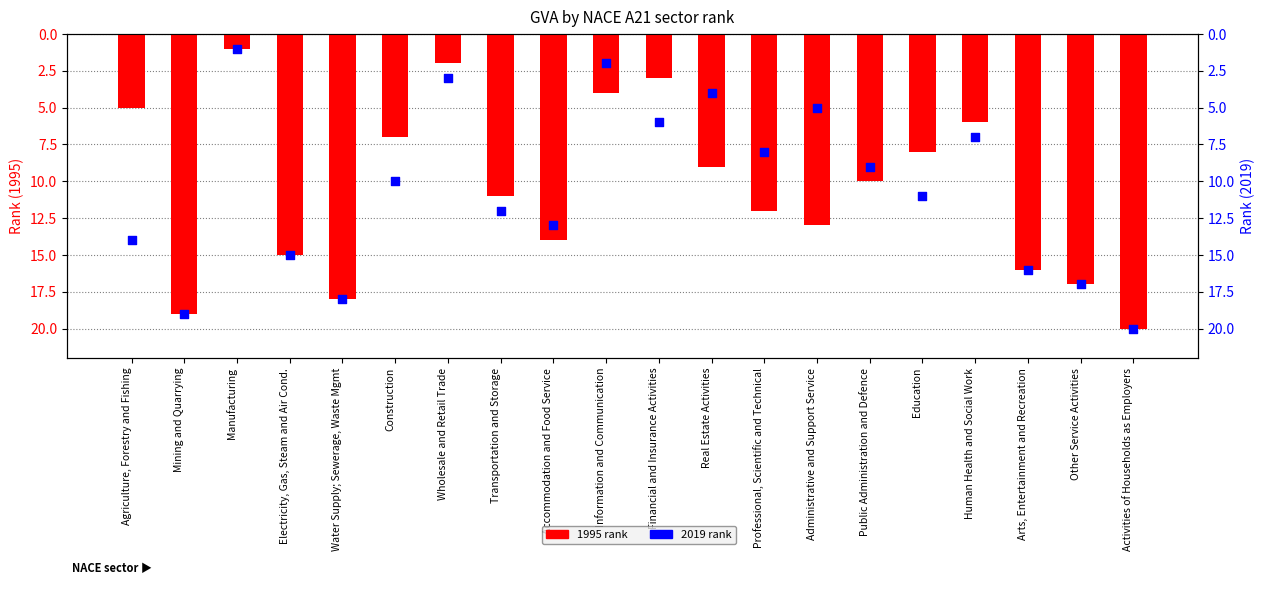

Is the value of 1995 rank at Manufacturing greater than the value of 2019 rank at Information and Communication?

No